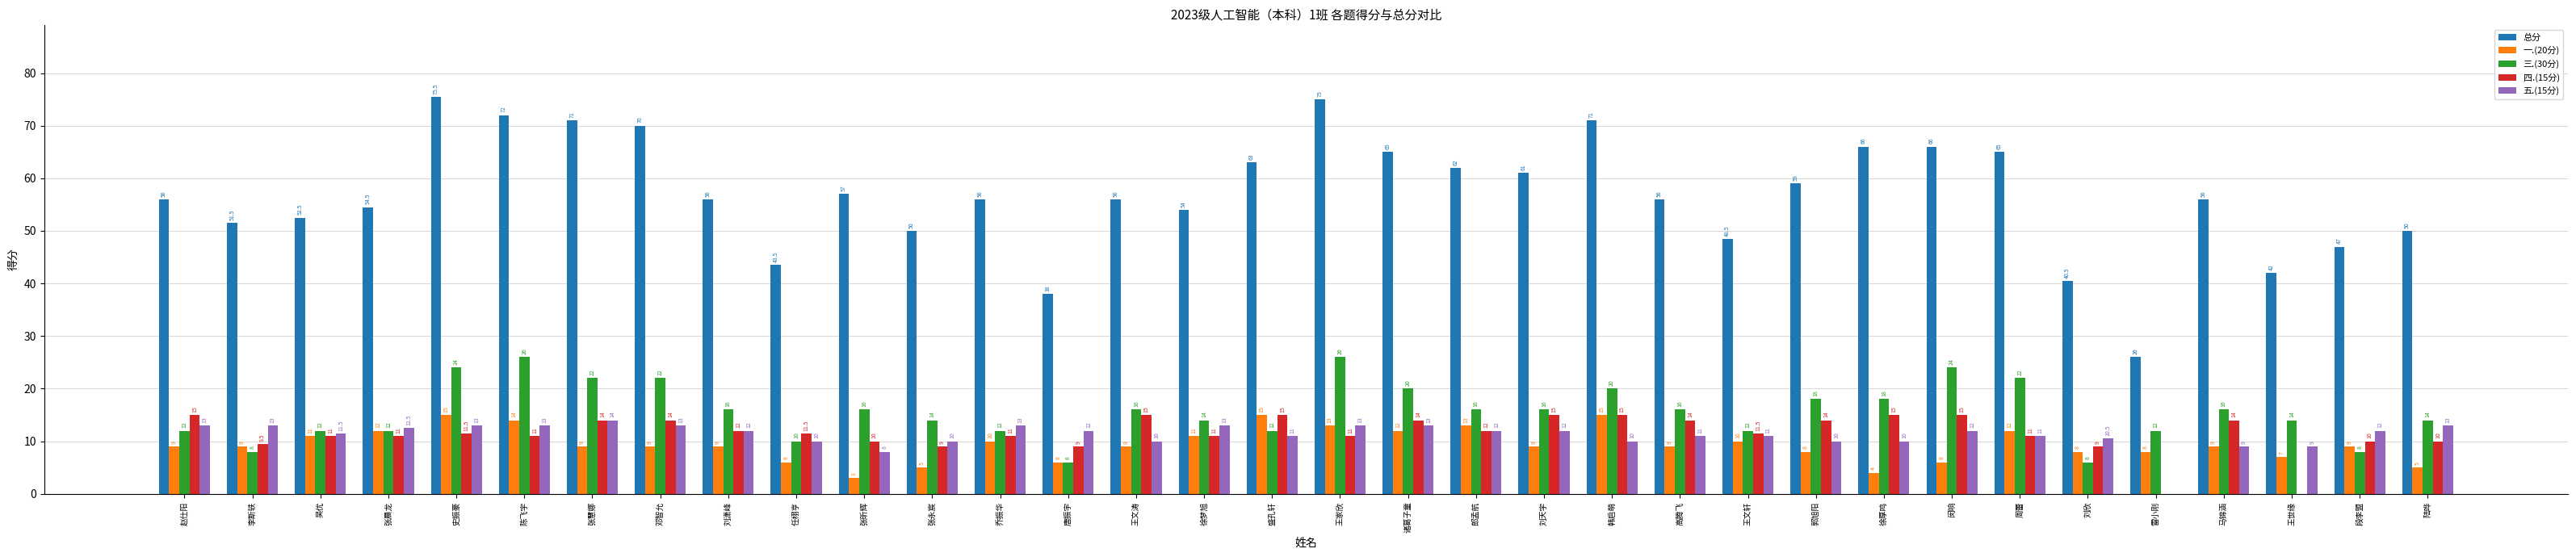

Between 乔振华 and 盛孔轩, which series saw the biggest shift?

总分